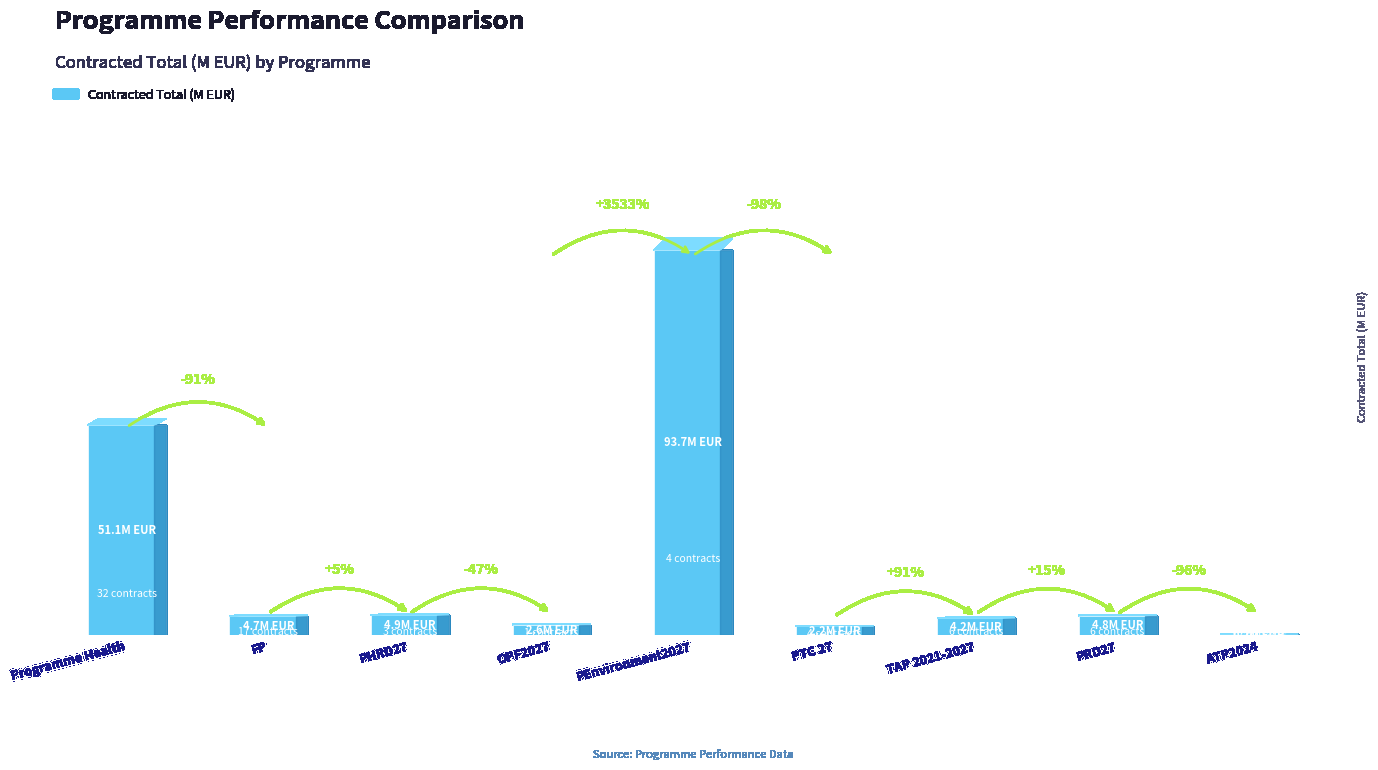

Rank the categories by value from highest to lowest.

PEnvironment2027, Programme Health, PHRD27, PRD27, FP, TAP 2021-2027, OPF2027, PTC 27, ATP2024